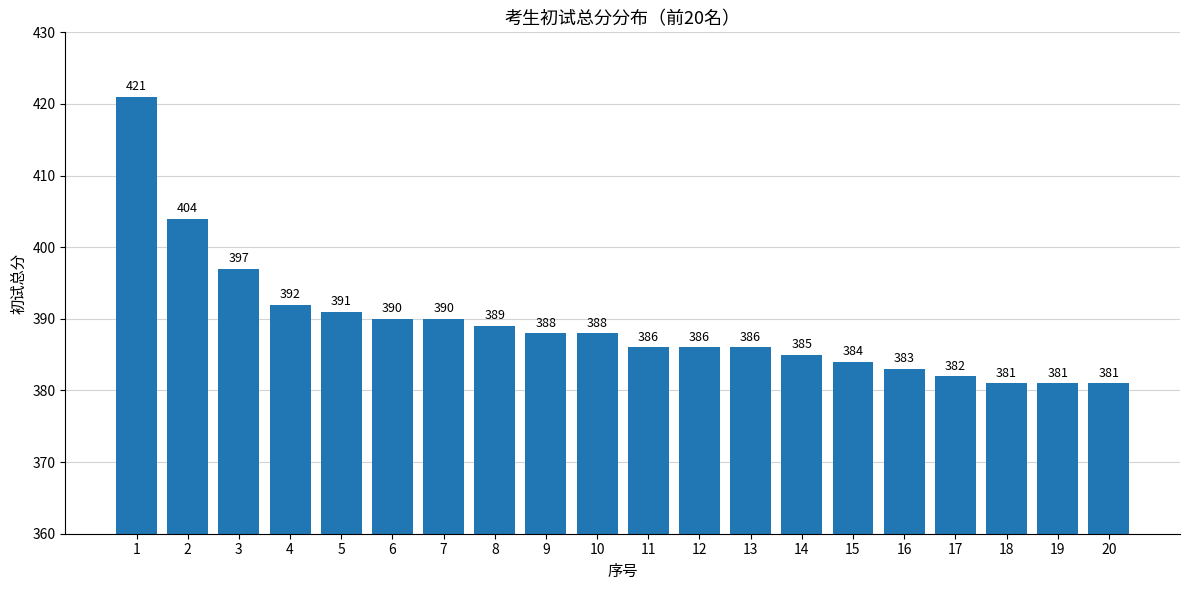

The chart shows a value of 386 at 13. True or false?

True